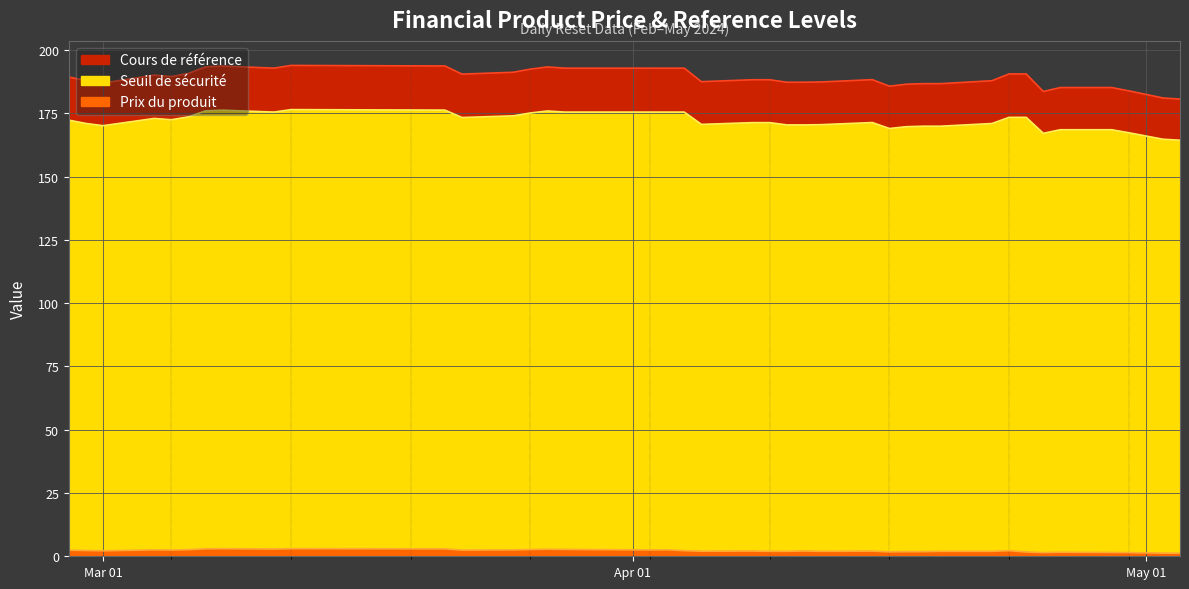

True or false: Cours de référence has a value of 186.5 at 2024-04-17.

True